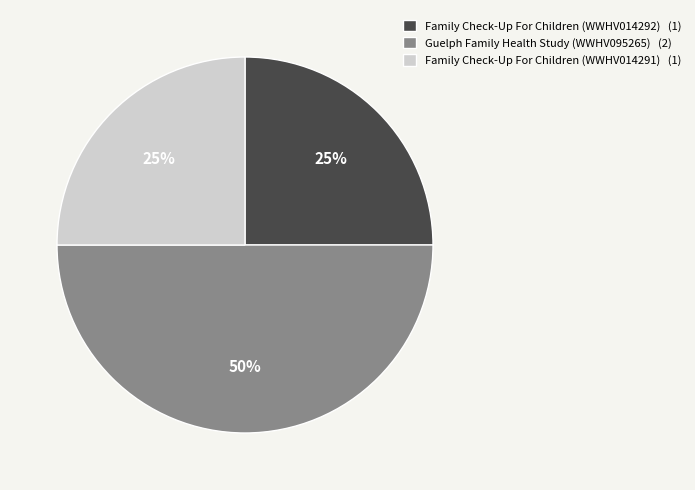

Count the number of slices in the pie.

3